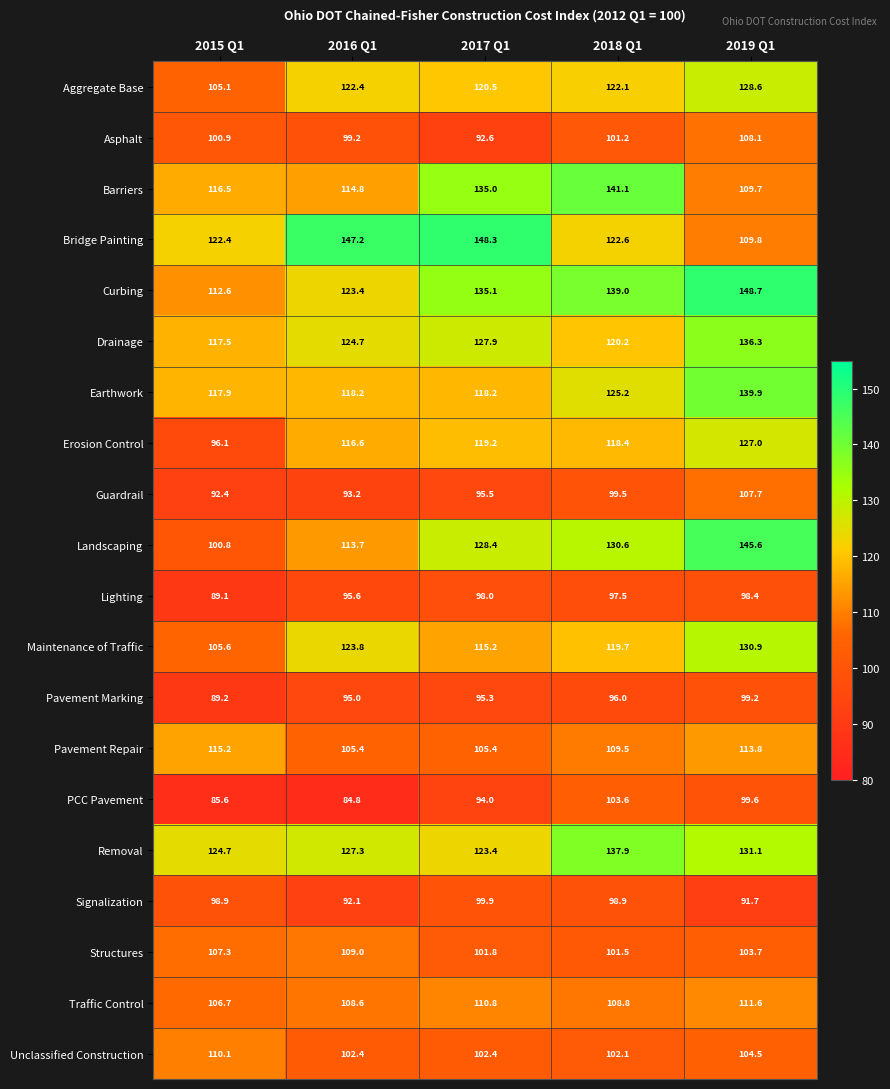

Which label corresponds to the smallest value in the chart?

2016 Q1